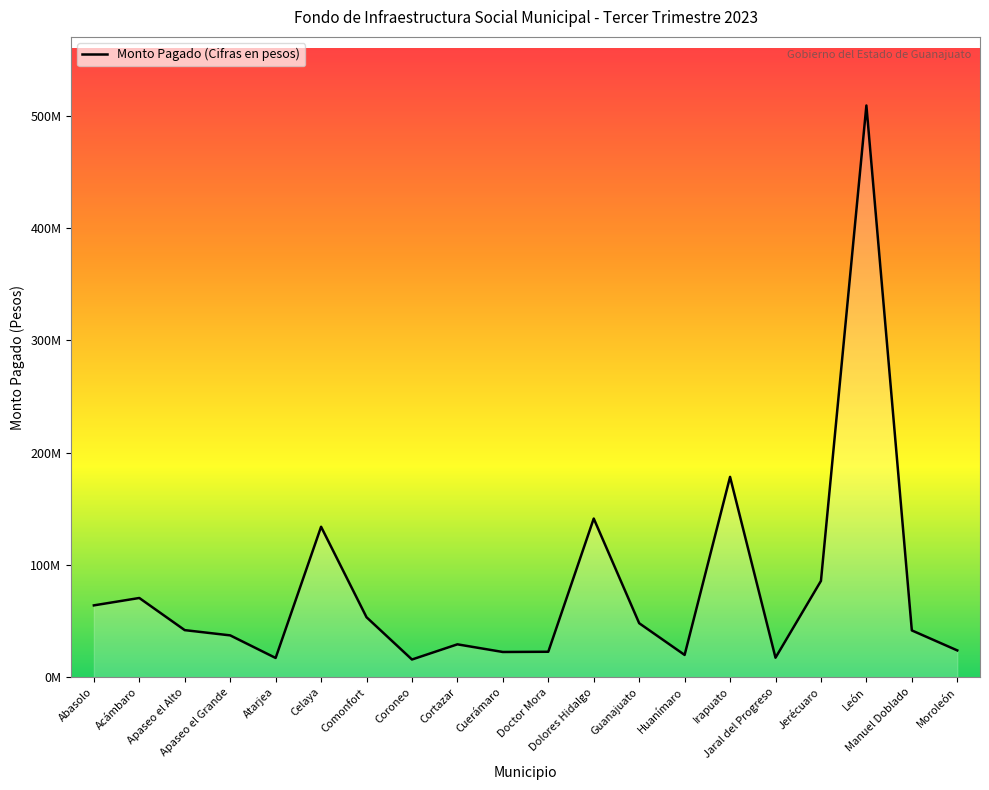

What is the average value?

78688011